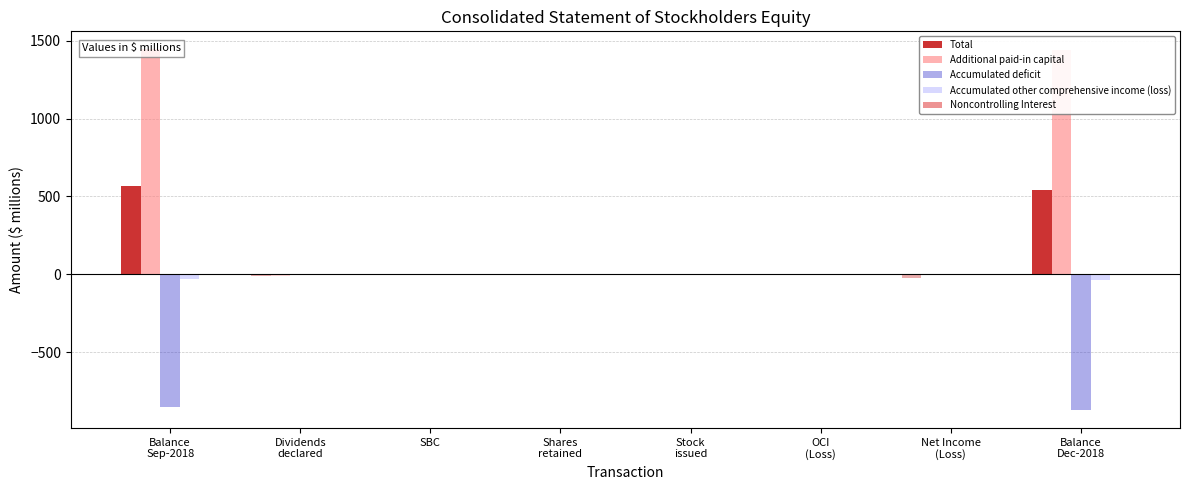

How many data points in Accumulated other comprehensive income (loss) are less than 0?

3